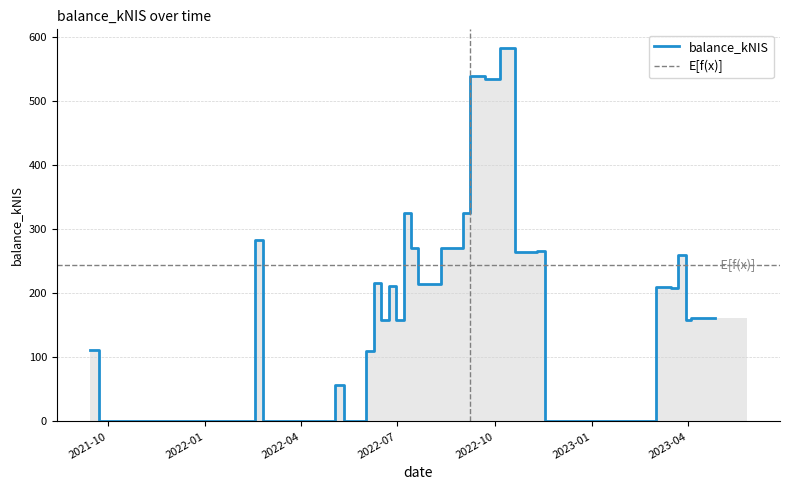

Are the bars grouped side by side (vs. stacked)?

No